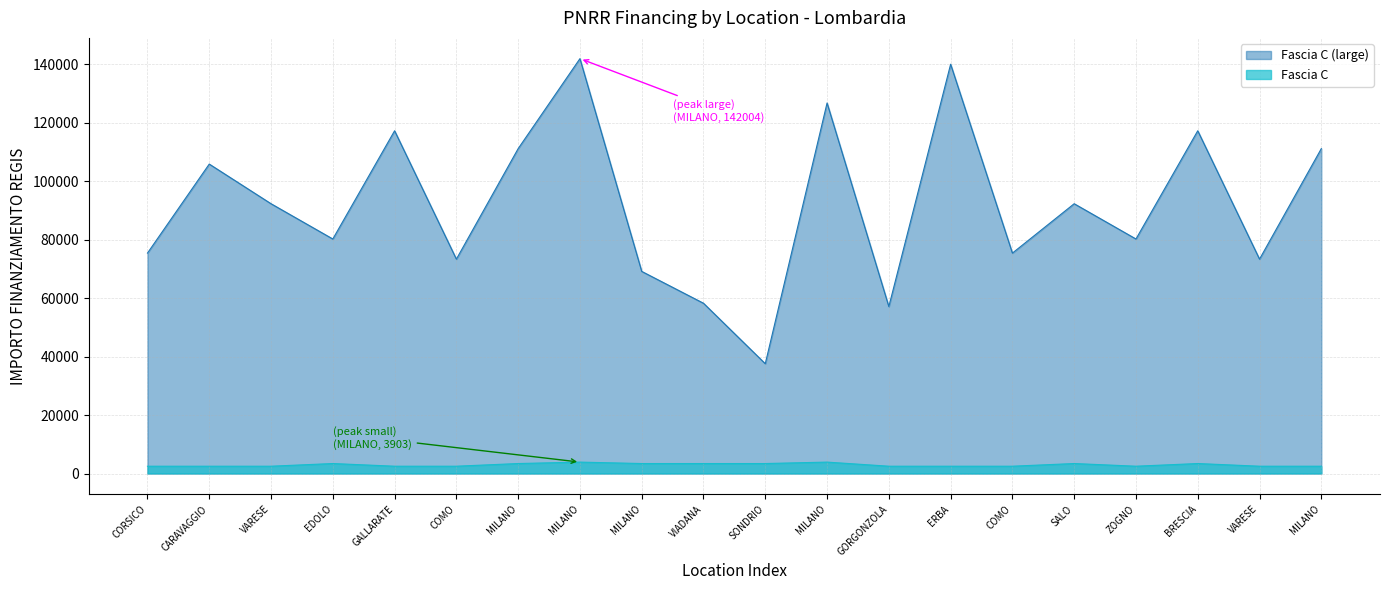

What is the label of the 7th point from the right?

ERBA